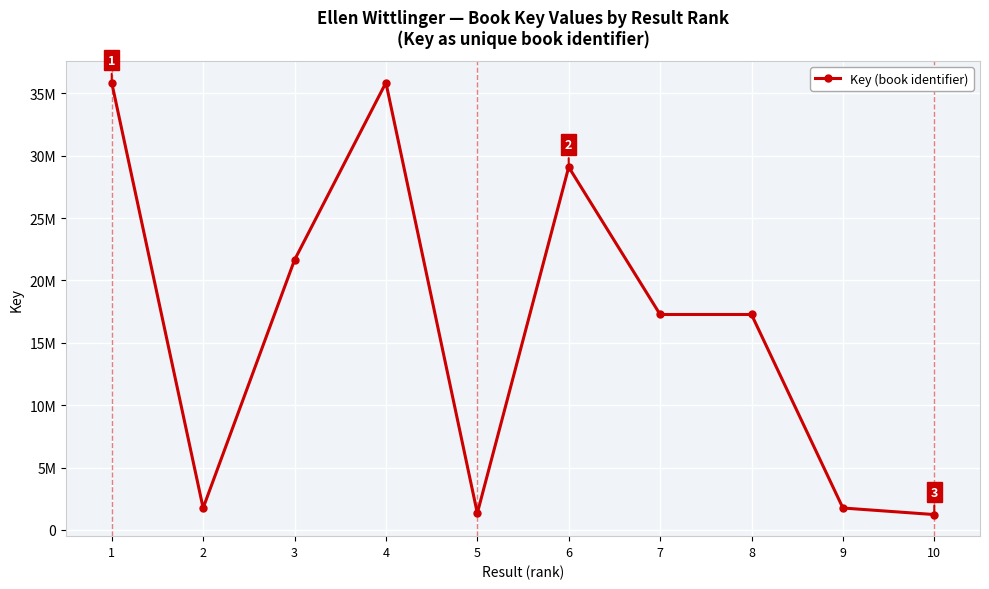

List the labels in order of value, largest first.

4, 1, 6, 3, 7, 8, 9, 2, 5, 10